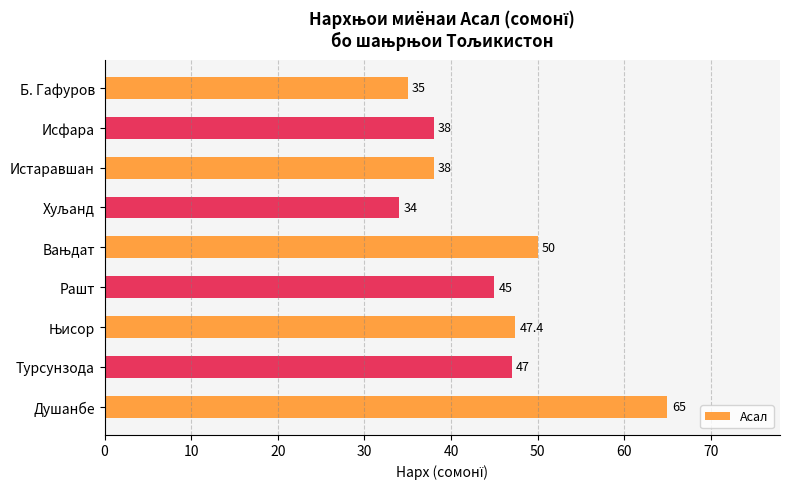

What is the difference between the maximum and second lowest values?

30.0